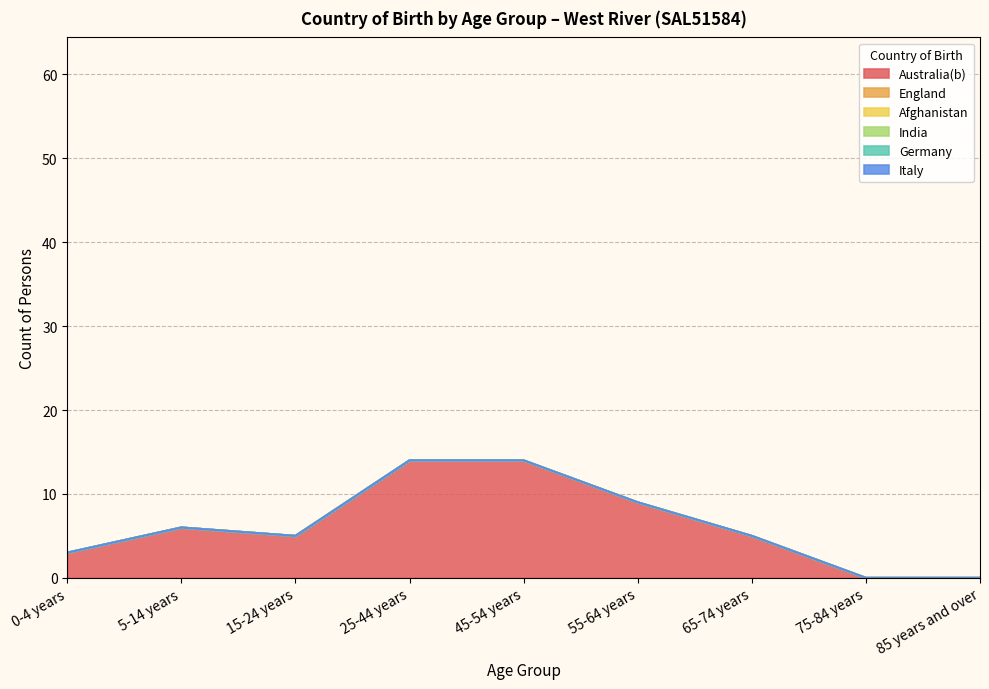

At which category is the sum across all series the highest?

25-44 years